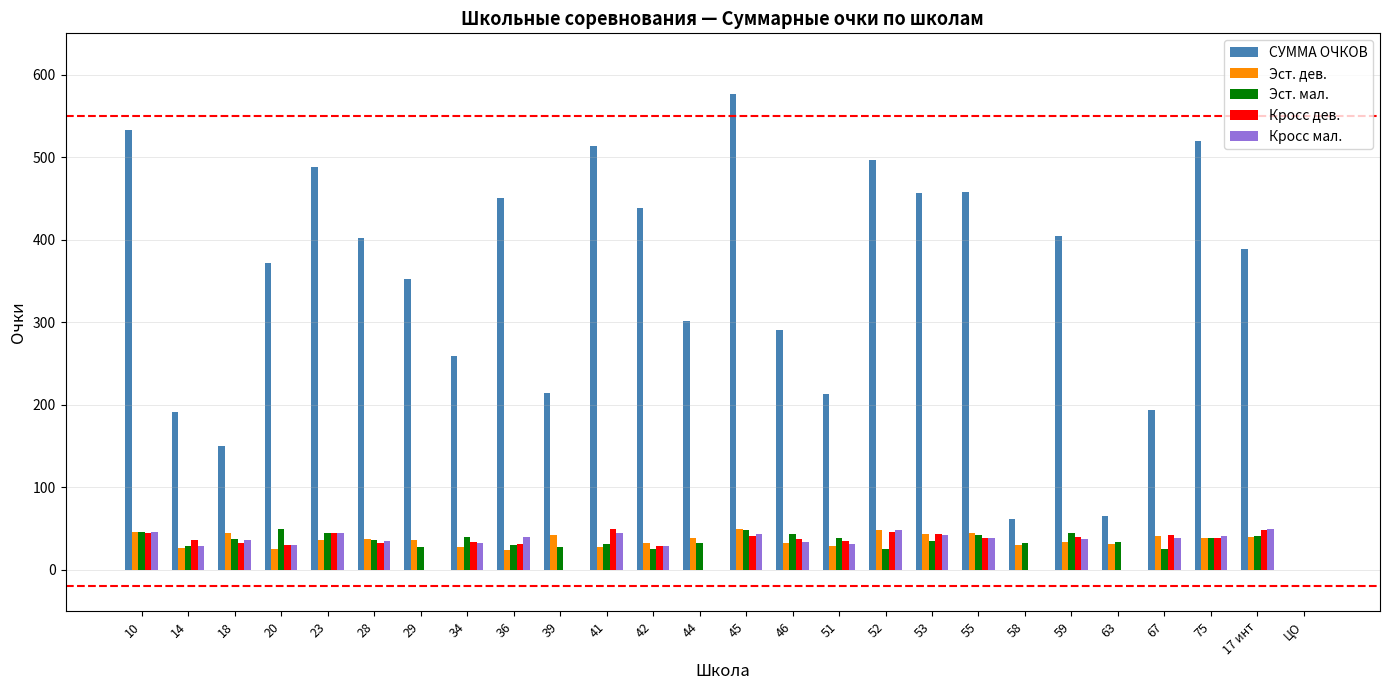

Between 23 and 59, which series saw the biggest shift?

СУММА ОЧКОВ